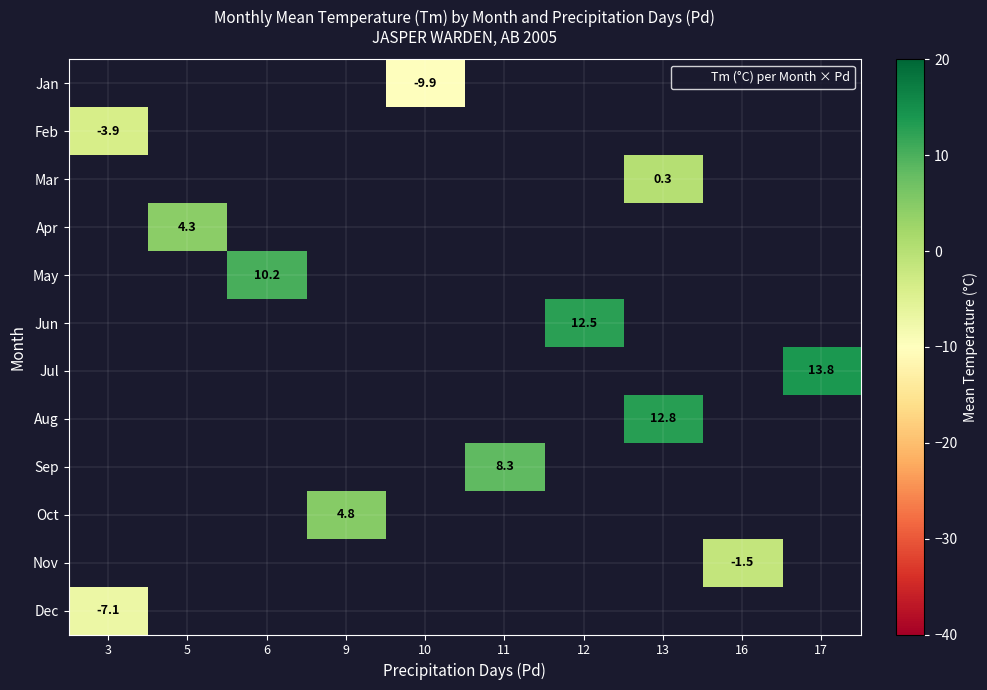

At which label is Dec closest to -7?

3